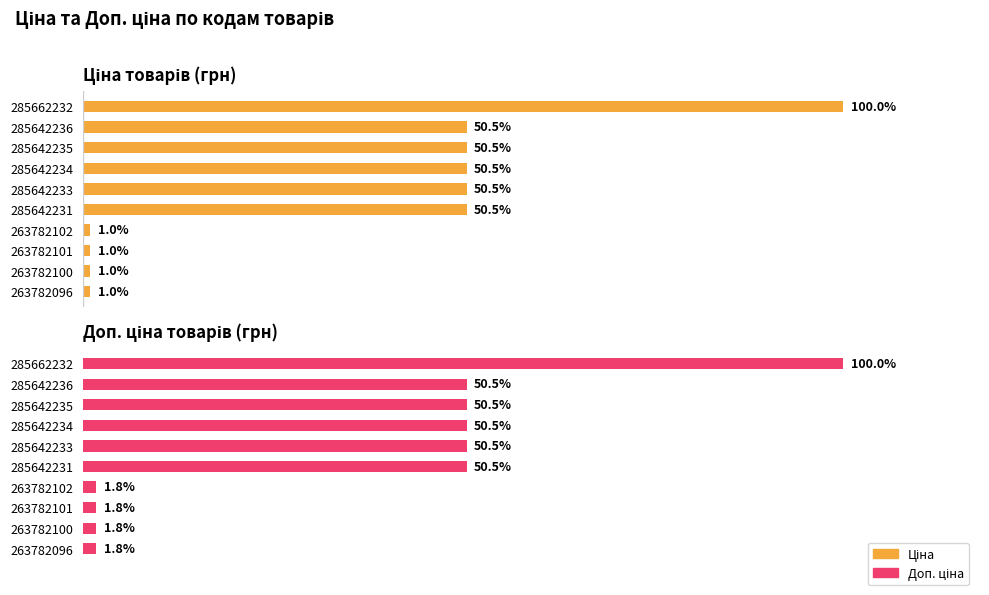

How many series are shown in this chart?

2